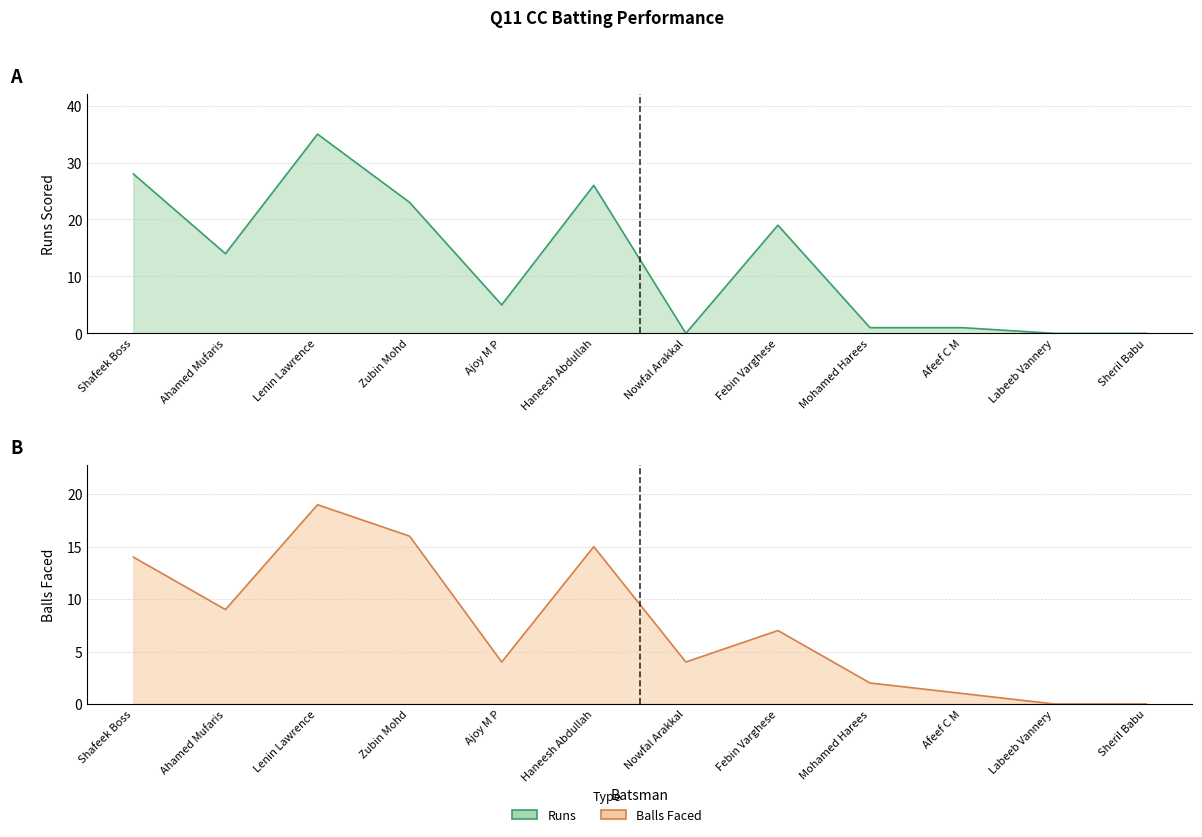

List the series in order of their overall mean, lowest first.

Balls, Runs